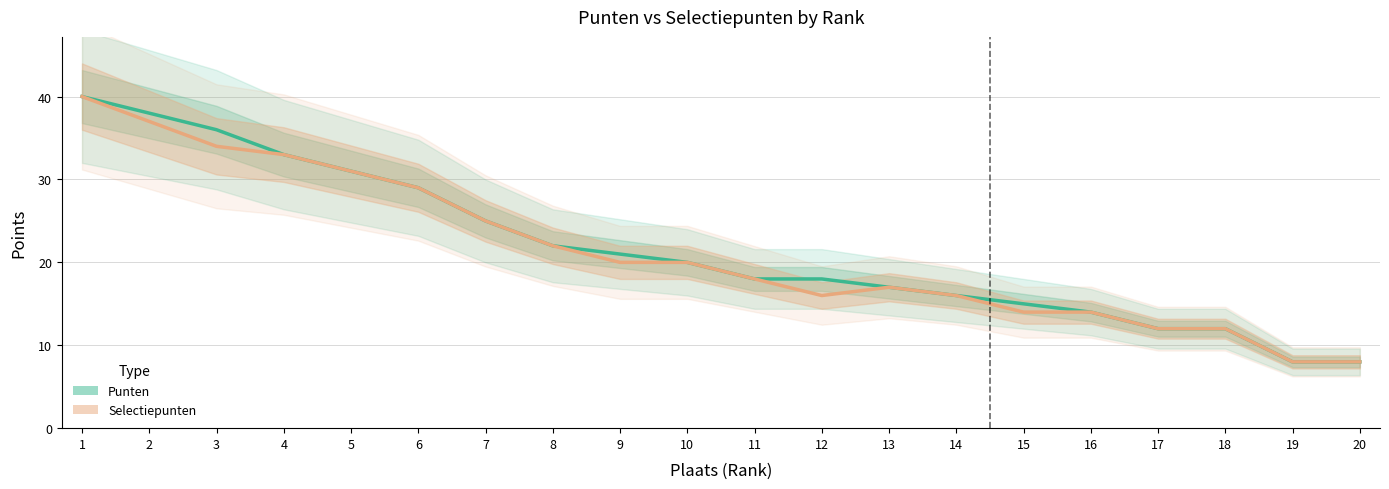

How many lines are shown in the chart?

2